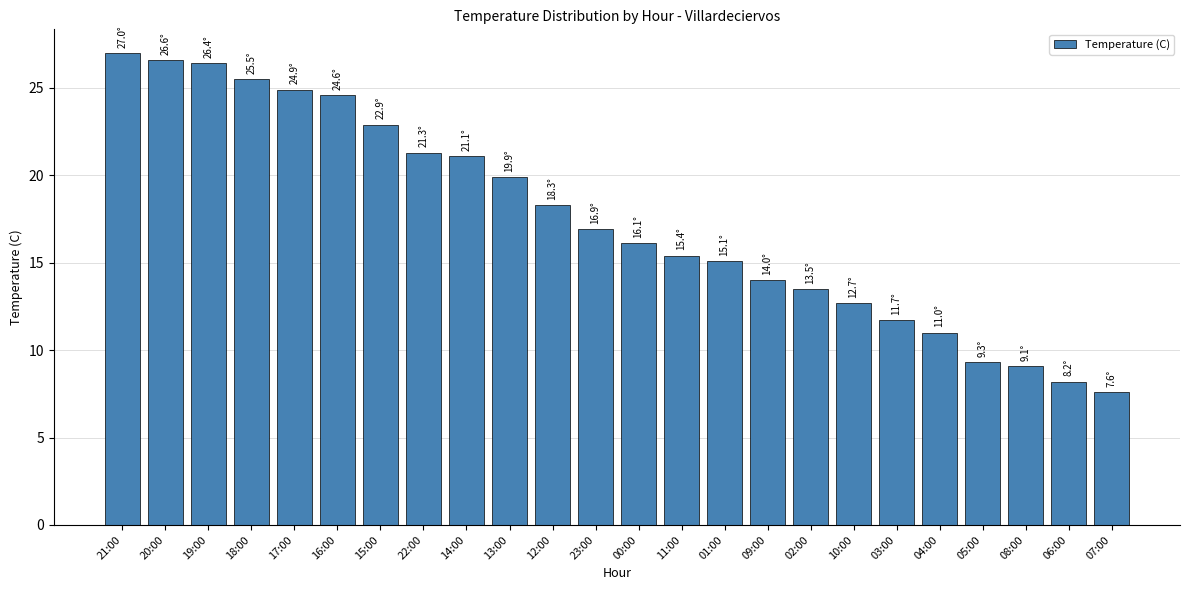

What is the change in value from 16:00 to 06:00?

-16.4